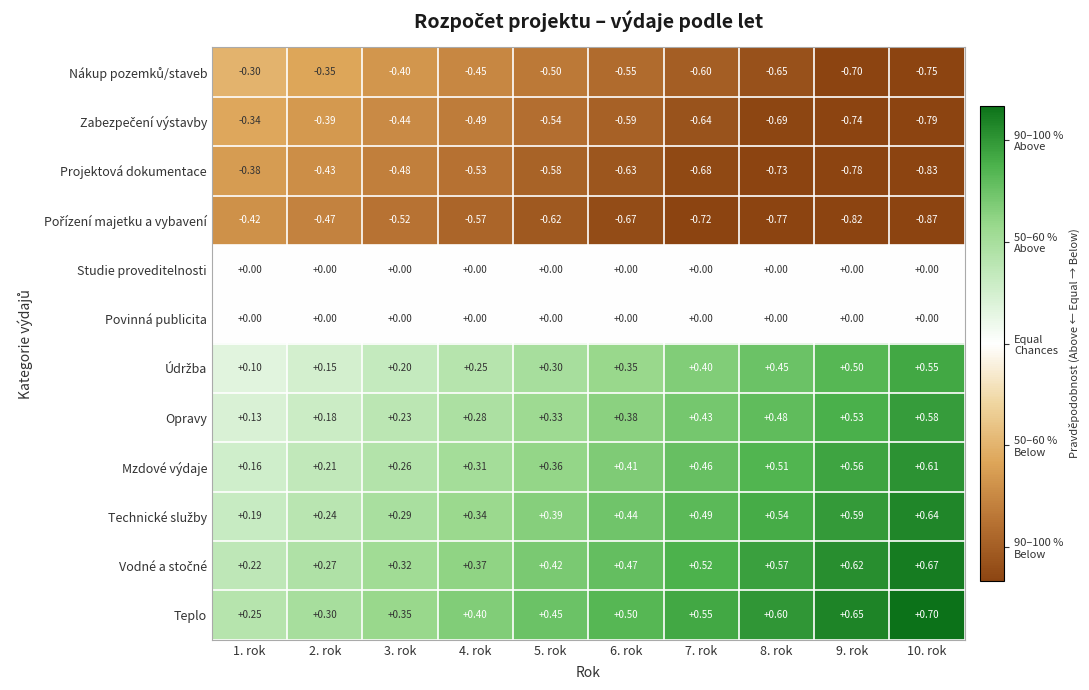

Is the value of Opravy at 4. rok greater than the value of Povinná publicita at 6. rok?

Yes